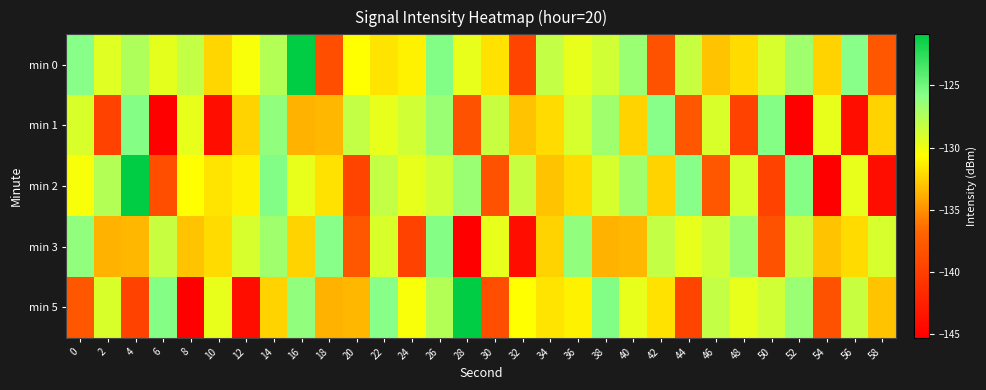

Reading left to right, what are all the values shown in this chart?

min 0: 0=-125.8	2=-129.5	4=-127.4	6=-129.6	8=-128.2	10=-132.3	12=-130.4	14=-127.7	16=-120.9	18=-138.7	20=-130.7	22=-131.7	24=-131.1	26=-125.6	28=-129.7	30=-131.8	32=-139.5	34=-128.2	36=-129.8	38=-128.8	40=-126.5	42=-138.4	44=-128.4	46=-133.1	48=-132.1	50=-129.1	52=-126.7	54=-132.4	56=-125.8	58=-138.0
min 1: 0=-129.1	2=-139.7	4=-125.7	6=-145.3	8=-129.7	10=-144.0	12=-132.3	14=-126.2	16=-133.7	18=-133.5	20=-128.2	22=-129.8	24=-128.8	26=-126.5	28=-138.4	30=-128.4	32=-133.1	34=-132.1	36=-129.1	38=-126.7	40=-132.4	42=-125.8	44=-138.0	46=-129.1	48=-139.7	50=-125.7	52=-145.3	54=-129.7	56=-144.0	58=-132.3
min 2: 0=-130.4	2=-127.7	4=-120.9	6=-138.7	8=-130.7	10=-131.7	12=-131.1	14=-125.6	16=-129.7	18=-131.8	20=-139.5	22=-128.2	24=-129.8	26=-128.8	28=-126.5	30=-138.4	32=-128.4	34=-133.1	36=-132.1	38=-129.1	40=-126.7	42=-132.4	44=-125.8	46=-138.0	48=-129.1	50=-139.7	52=-125.7	54=-145.3	56=-129.7	58=-144.0
min 3: 0=-126.2	2=-133.7	4=-133.5	6=-128.4	8=-133.1	10=-132.1	12=-129.1	14=-126.7	16=-132.4	18=-125.8	20=-138.0	22=-129.1	24=-139.7	26=-125.7	28=-145.3	30=-129.7	32=-144.0	34=-132.3	36=-126.2	38=-133.7	40=-133.5	42=-128.2	44=-129.8	46=-128.8	48=-126.5	50=-138.4	52=-128.4	54=-133.1	56=-132.1	58=-129.1
min 5: 0=-138.0	2=-129.1	4=-139.7	6=-125.7	8=-145.3	10=-129.7	12=-144.0	14=-132.3	16=-126.2	18=-133.7	20=-133.5	22=-125.8	24=-130.4	26=-127.7	28=-120.9	30=-138.7	32=-130.7	34=-131.7	36=-131.1	38=-125.6	40=-129.7	42=-131.8	44=-139.5	46=-128.2	48=-129.8	50=-128.8	52=-126.5	54=-138.4	56=-128.4	58=-133.1